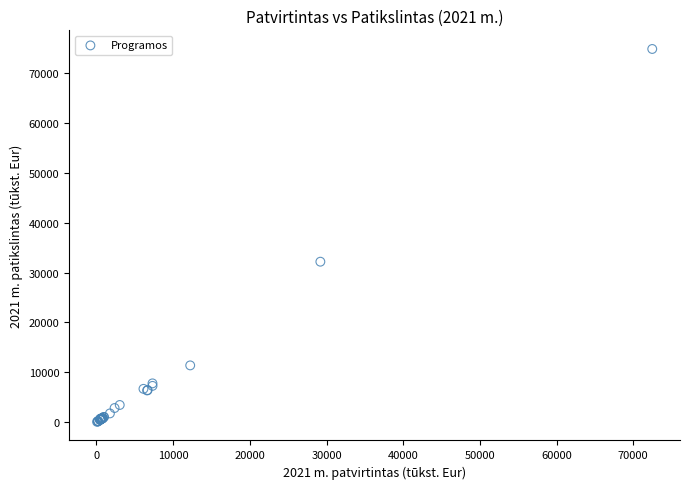

What Y value in the scatter plot is closest to 37466?

32190.9